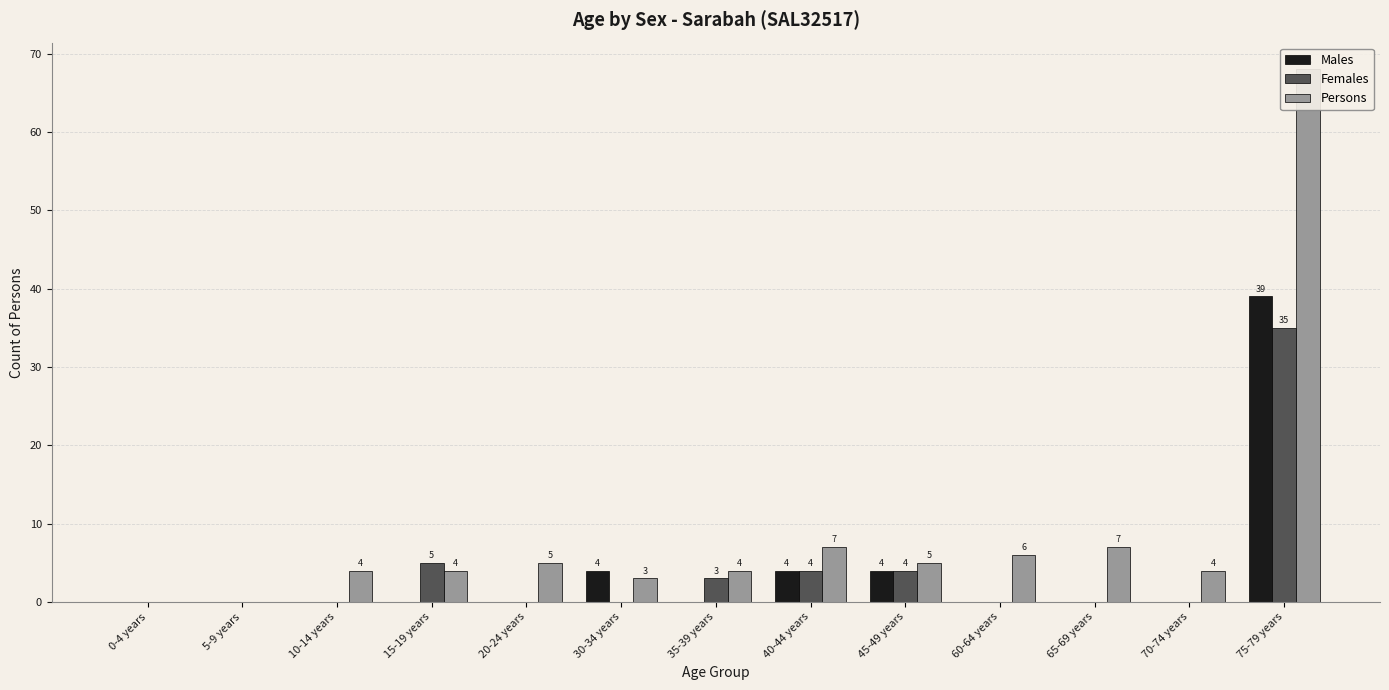

What value does the Persons series have at 10-14 years, to the nearest 5?

5